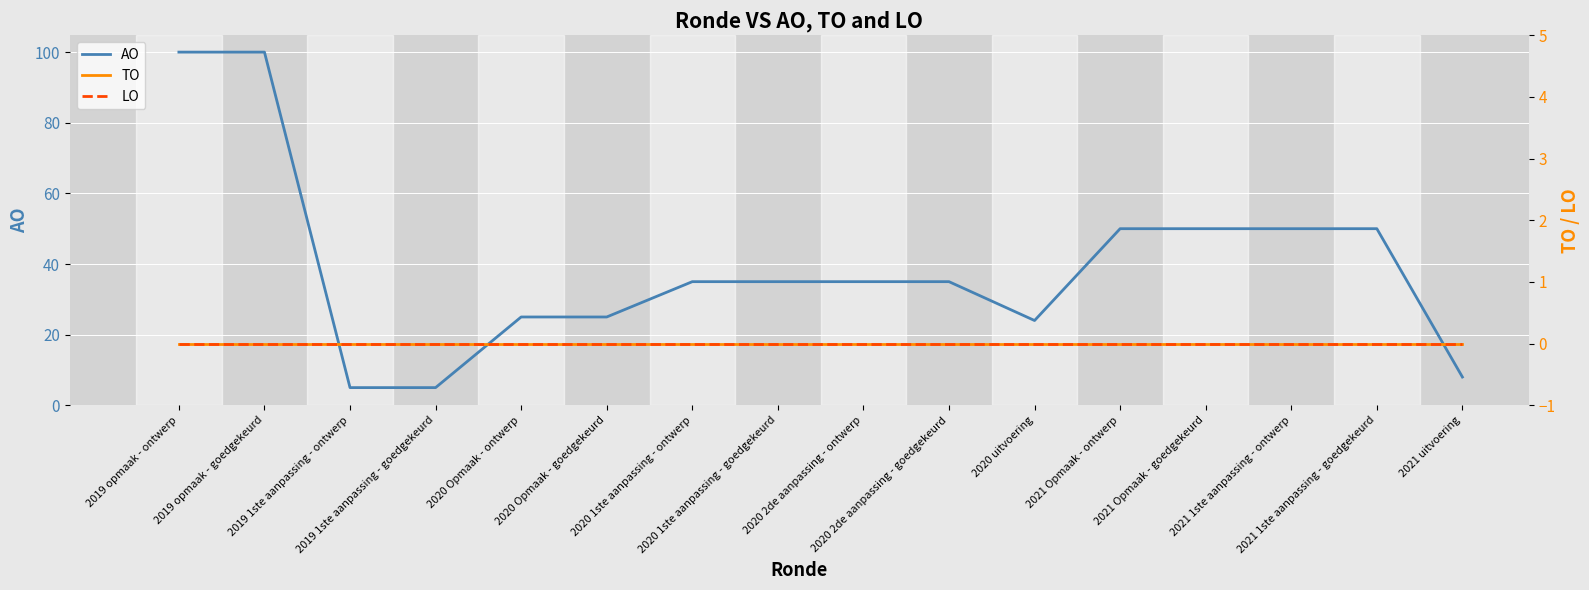

What is the difference between the AO values at 2020 Opmaak - goedgekeurd and 2019 1ste aanpassing - ontwerp?

20